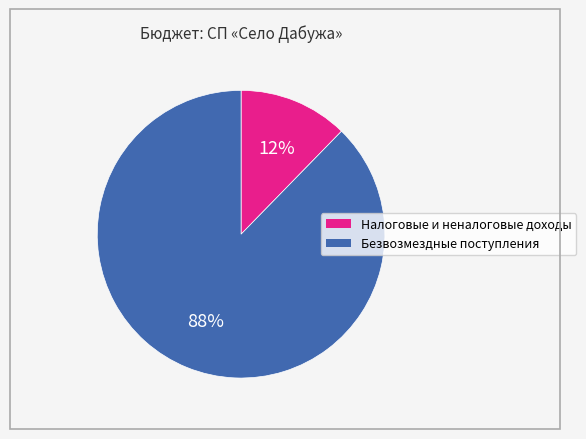

Which slice is the smallest?

Налоговые и неналоговые доходы